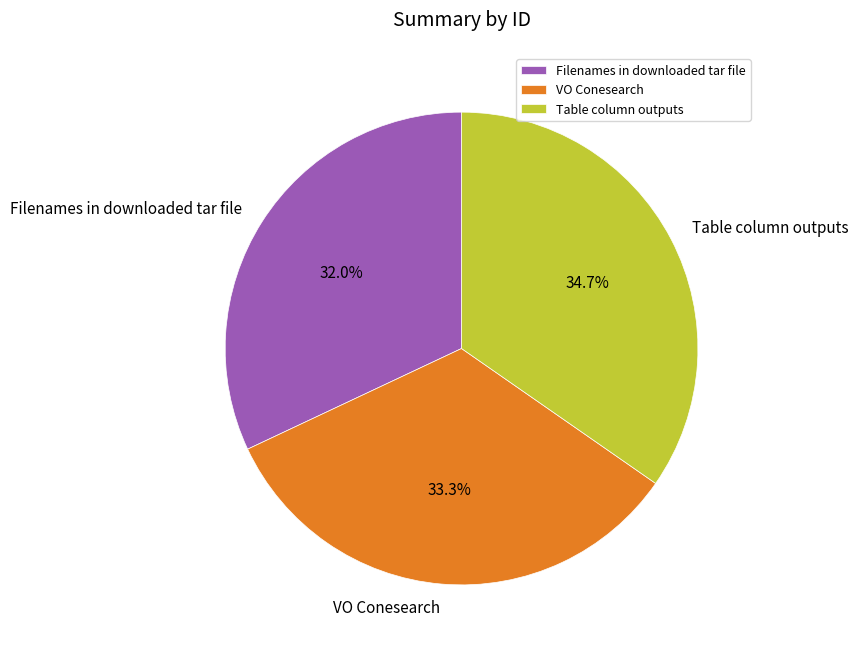

Does Table column outputs account for over 50% of the chart?

No